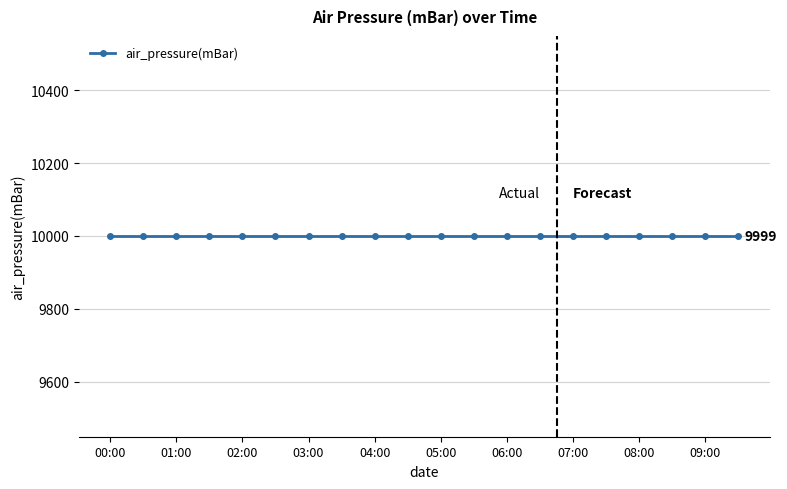

The longitude series shows -148.1 at 2008-10-01T08:30:00Z. True or false?

False